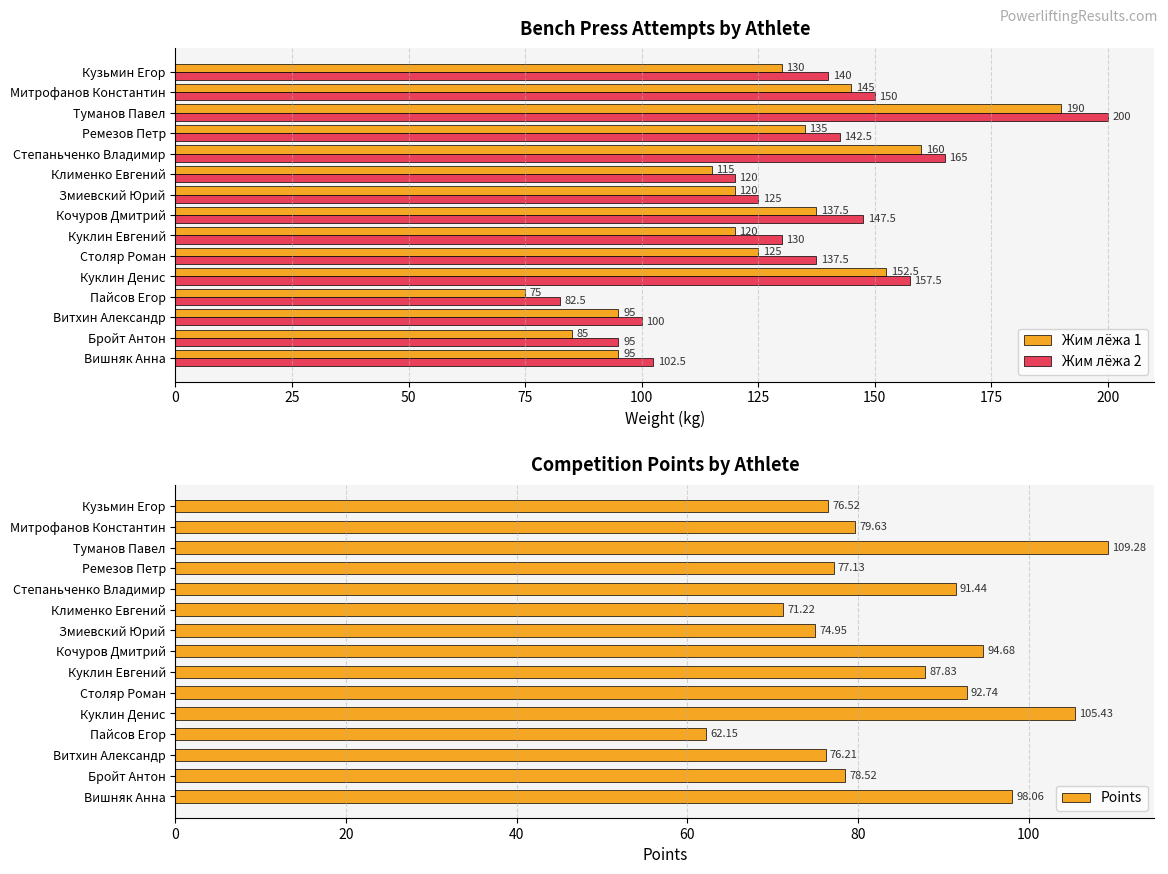

Which category has the highest value in the Жим лёжа 2 series?

Туманов Павел